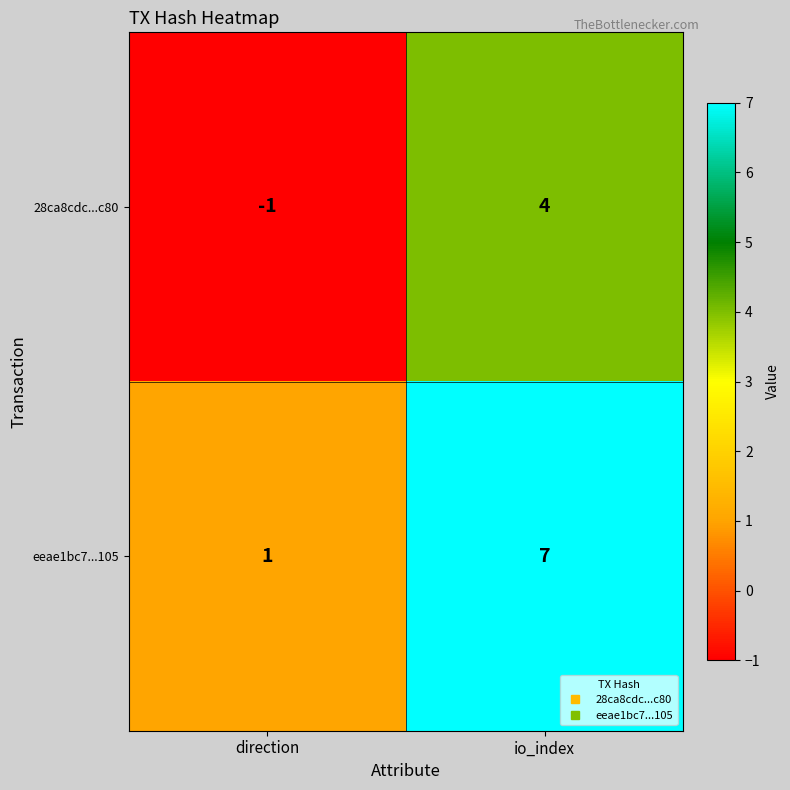

True or false: 28ca8cdc...c80 has a value of 2 at io_index.

False